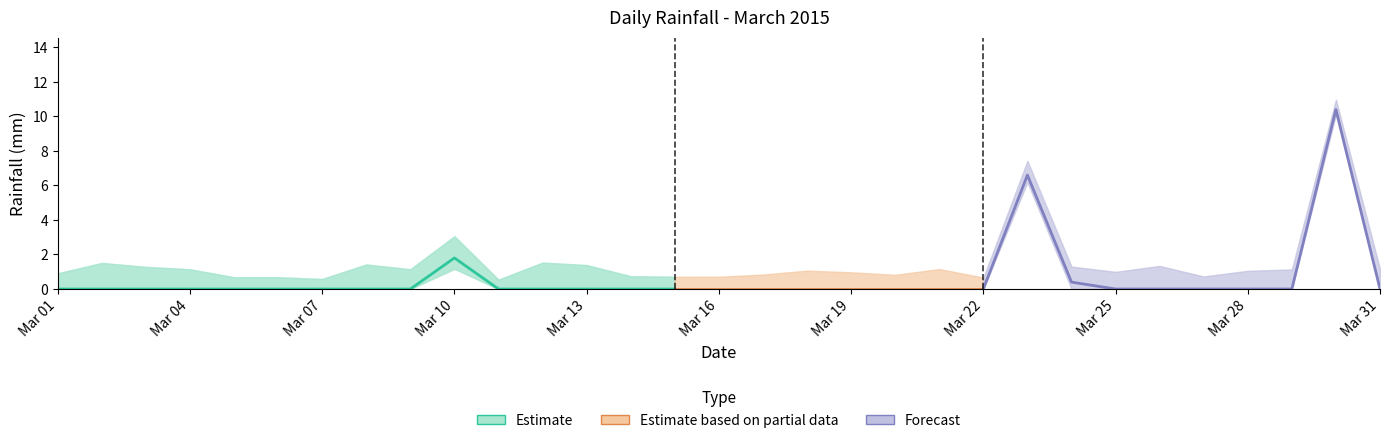

Reading left to right, transcribe all the data shown in this chart.

rain=0.0	1=0.0	2=0.0	3=0.0	4=0.0	5=0.0	6=0.0	7=0.0	8=0.0	9=1.8	10=0.0	11=0.0	12=0.0	13=0.0	14=0.0	15=0.0	16=0.0	17=0.0	18=0.0	19=0.0	20=0.0	21=0.0	22=6.6	23=0.4	24=0.0	25=0.0	26=0.0	27=0.0	28=0.0	29=10.4	30=0.0